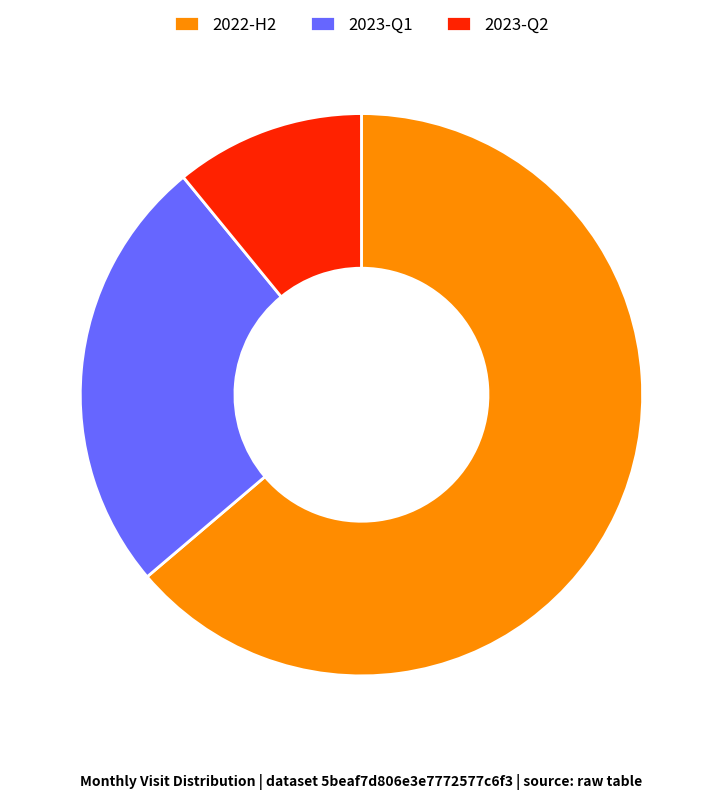

Which has a higher value, 2023-Q2 or 2023-Q1?

2023-Q1